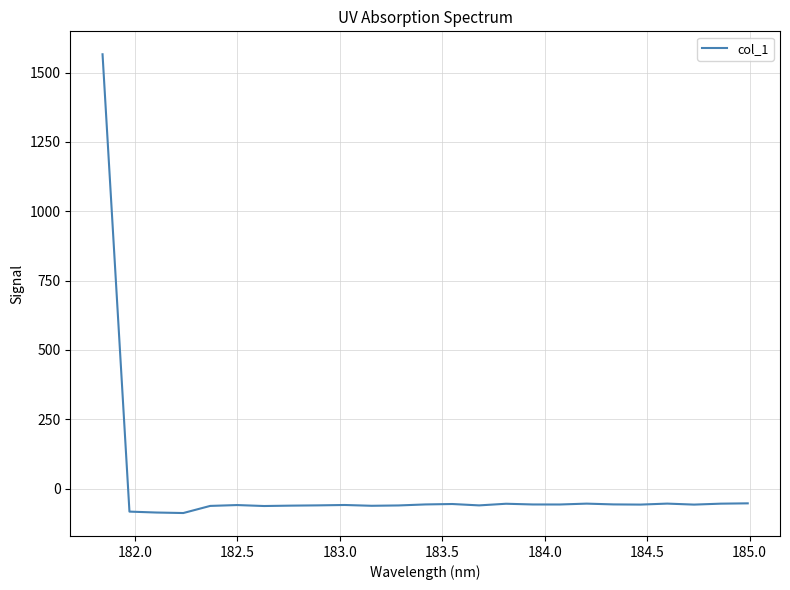

What is the minimum value shown in the chart?

-88.3